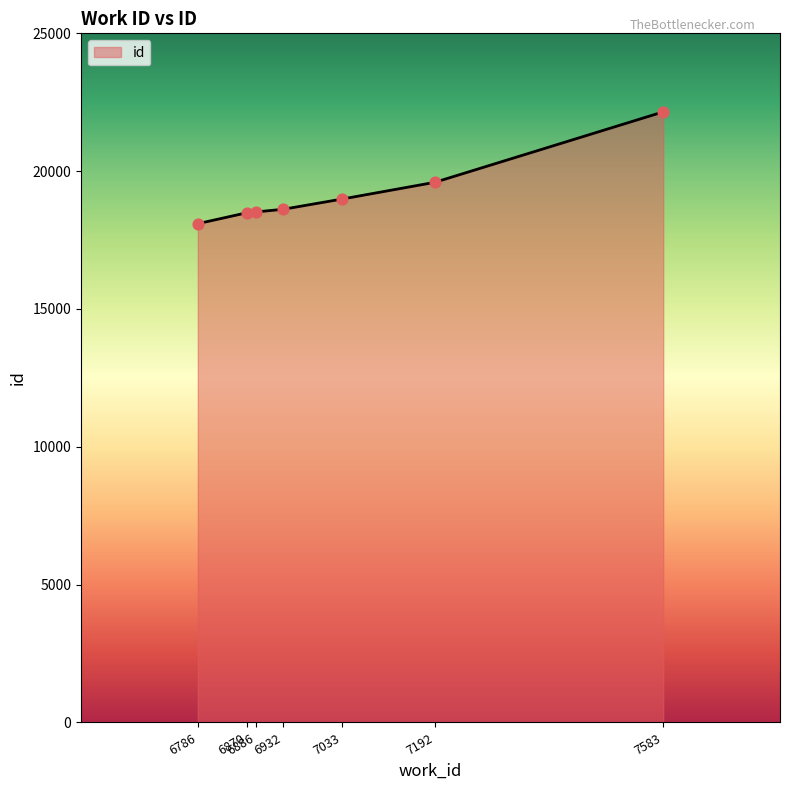

What is the ratio of the value at 7033 to the value at 7192?

1.0